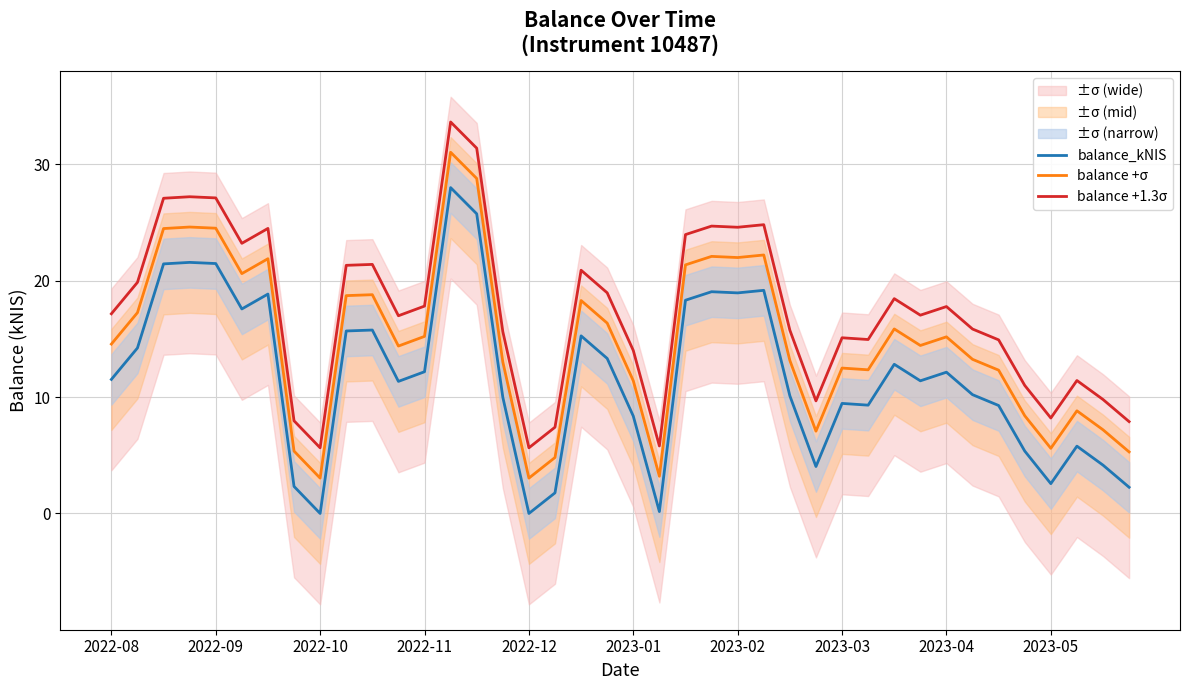

True or false: balance +σ has a value of 14.4 at 11.

True